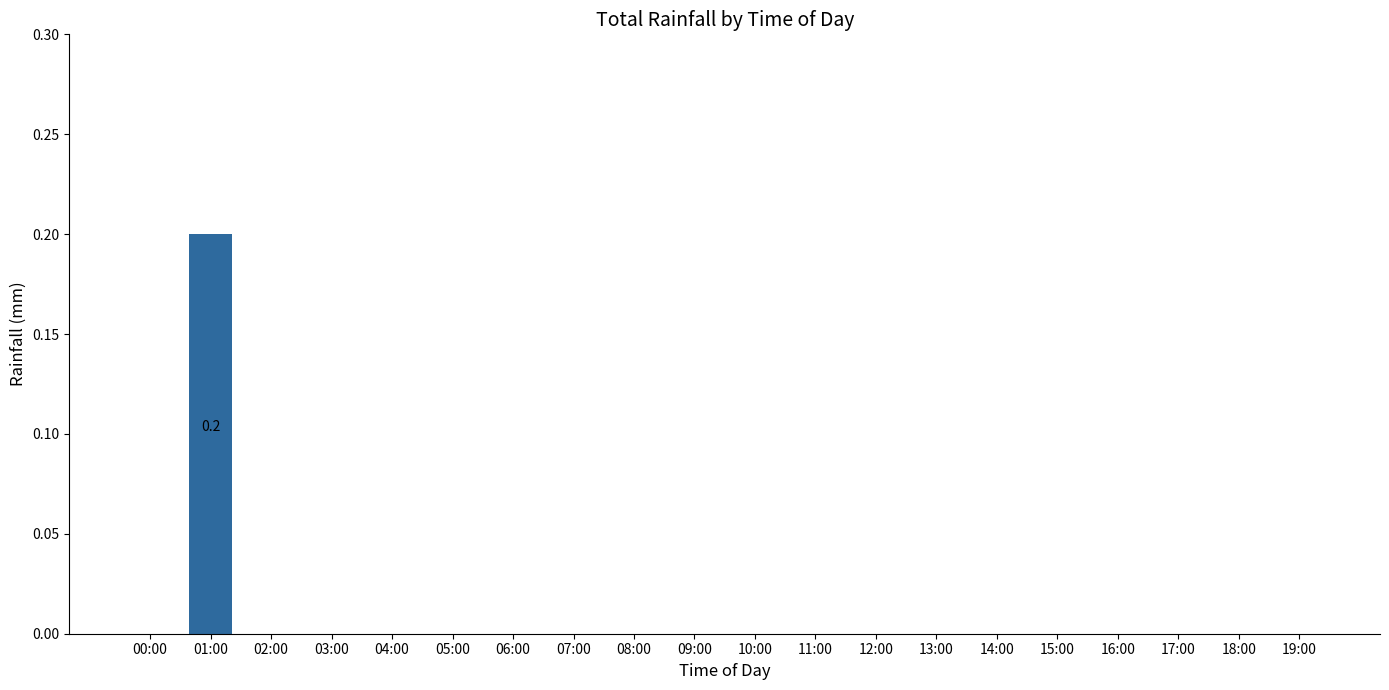

Count the number of categories in the chart.

20